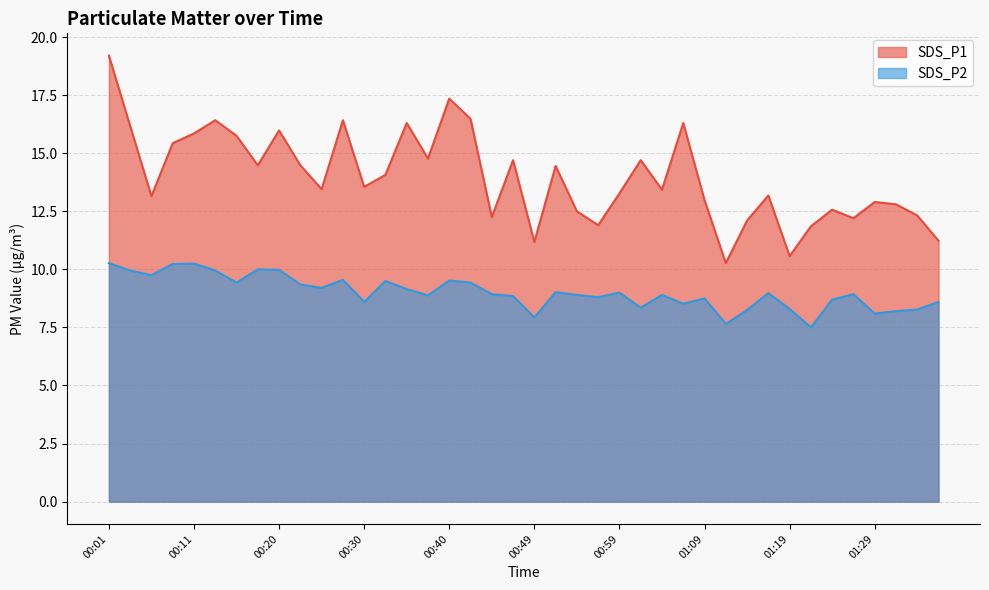

How many lines are shown in the chart?

2